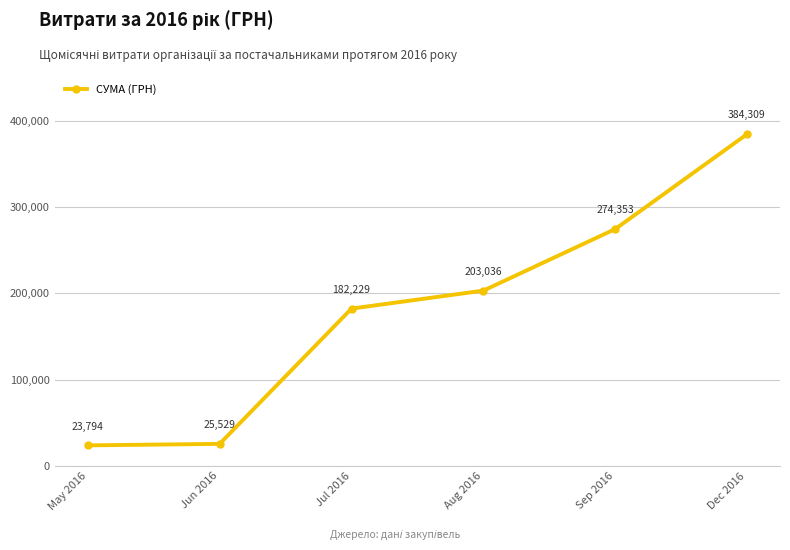

What position from the right is Sep 2016?

2